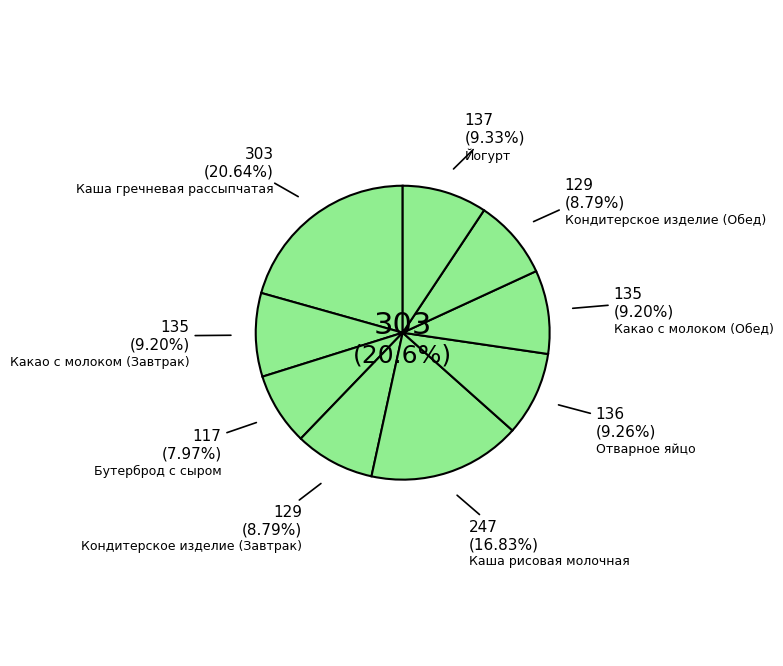

Approximately how many times larger is the value at Кондитерское изделие (Обед) compared to Кондитерское изделие (Завтрак)?

1.0